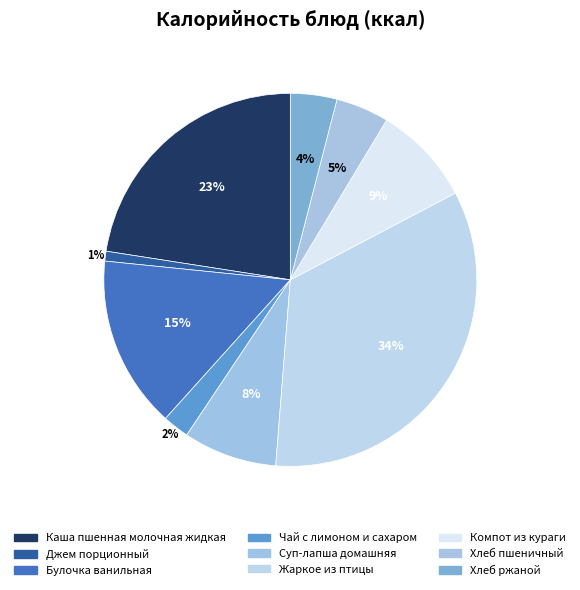

Count the number of slices in the pie.

9